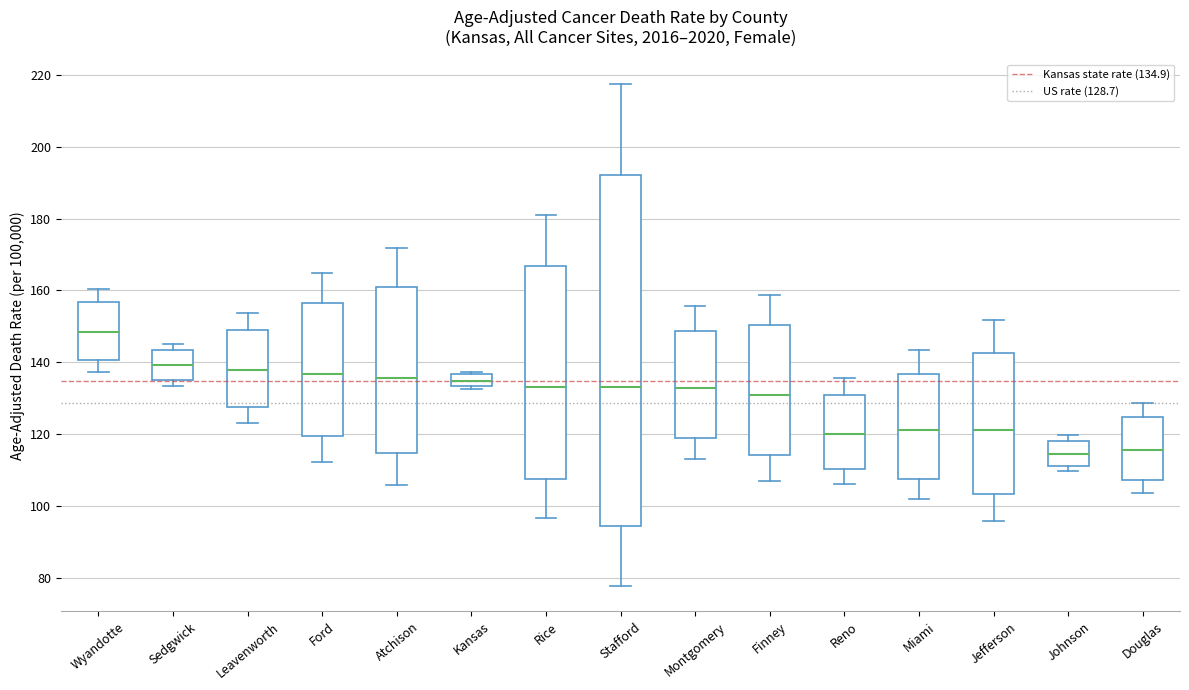

Reading left to right, read every box against the y-axis: the position of its median line, the range the box covers, and the ends of its whiskers. The values are not printed on the chart, so give them approximately, as read against the axis.

Wyandotte: median 148, box 140 to 156, whiskers 138 to 160
Sedgwick: median 140, box 136 to 144, whiskers 134 to 146
Leavenworth: median 138, box 128 to 148, whiskers 124 to 154
Ford: median 136, box 120 to 156, whiskers 112 to 164
Atchison: median 136, box 114 to 160, whiskers 106 to 172
Kansas: median 134 (inside the box), box 134 to 136, whiskers 132 to 138
Rice: median 134, box 108 to 166, whiskers 96 to 182
Stafford: median 134, box 94 to 192, whiskers 78 to 218
Montgomery: median 132, box 118 to 148, whiskers 112 to 156
Finney: median 132, box 114 to 150, whiskers 108 to 158
Reno: median 120, box 110 to 130, whiskers 106 to 136
Miami: median 122, box 108 to 136, whiskers 102 to 144
Jefferson: median 122, box 104 to 142, whiskers 96 to 152
Johnson: median 114, box 112 to 118, whiskers 110 to 120
Douglas: median 116, box 108 to 124, whiskers 104 to 128